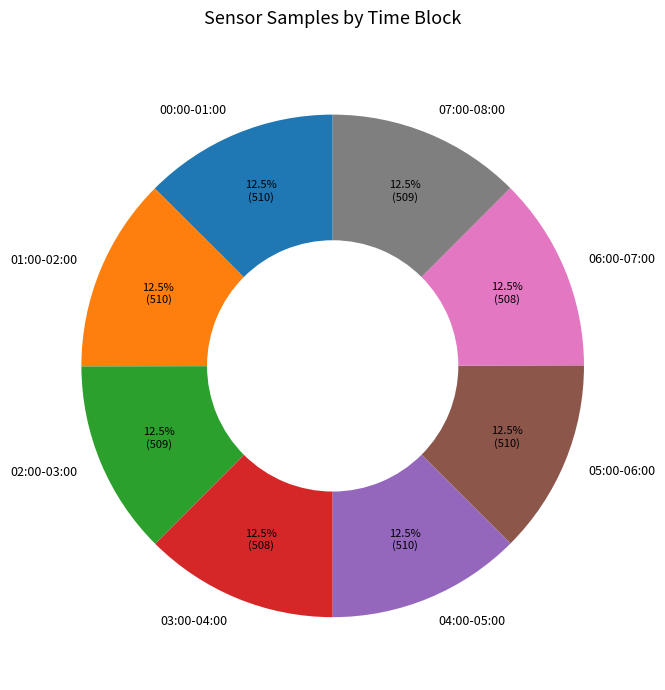

Approximately how many times larger is the value at 04:00-05:00 compared to 02:00-03:00?

1.0